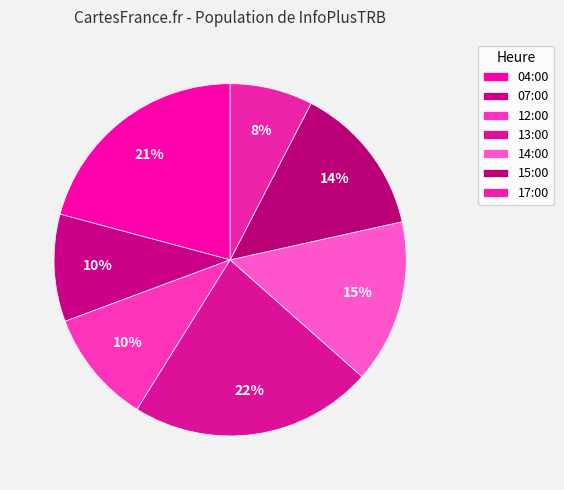

How many segments does this pie chart have?

7